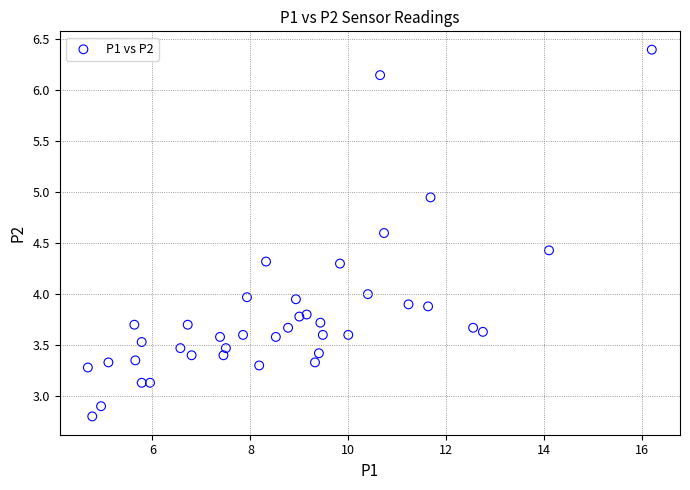

What is the range of Y values (max minus min)?

3.6